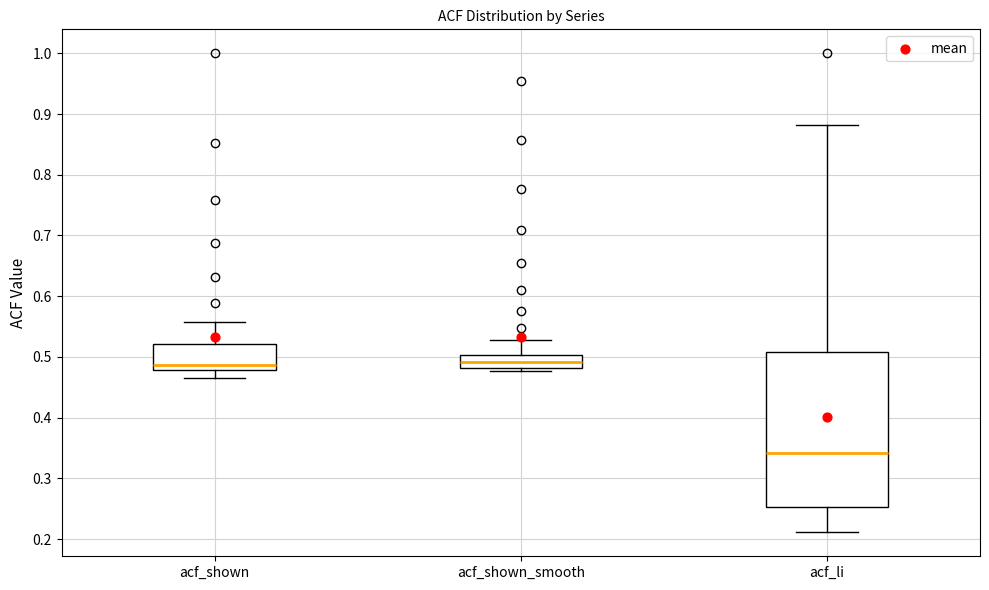

Which box has the lowest median line?

acf_li